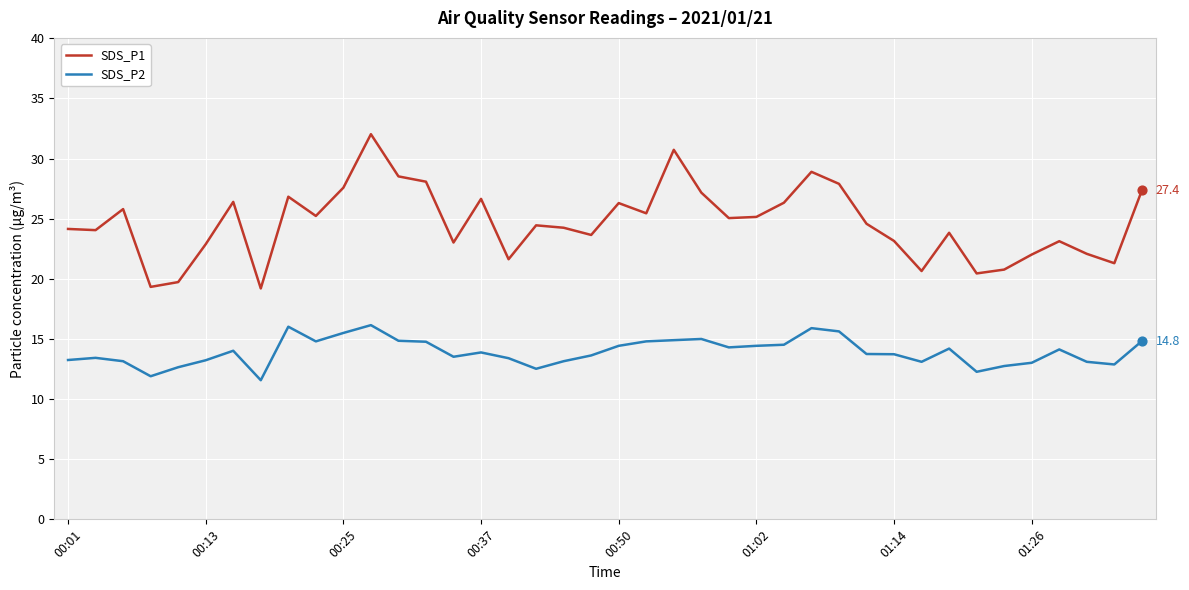

At how many categories does at least one series exceed 15?

40